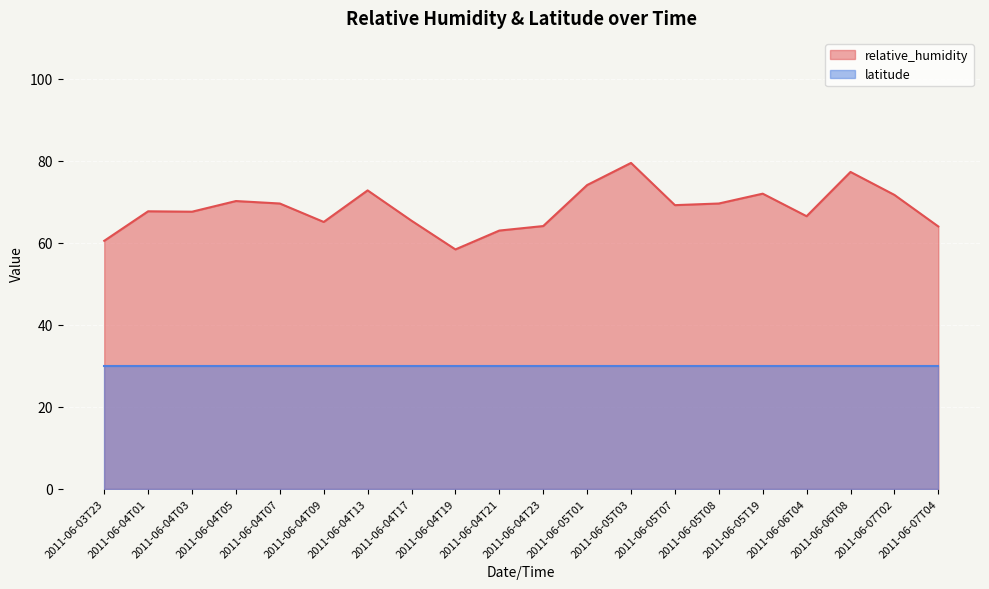

Approximately how many times larger is the value at 2011-06-04T09 compared to 2011-06-04T19?

1.1